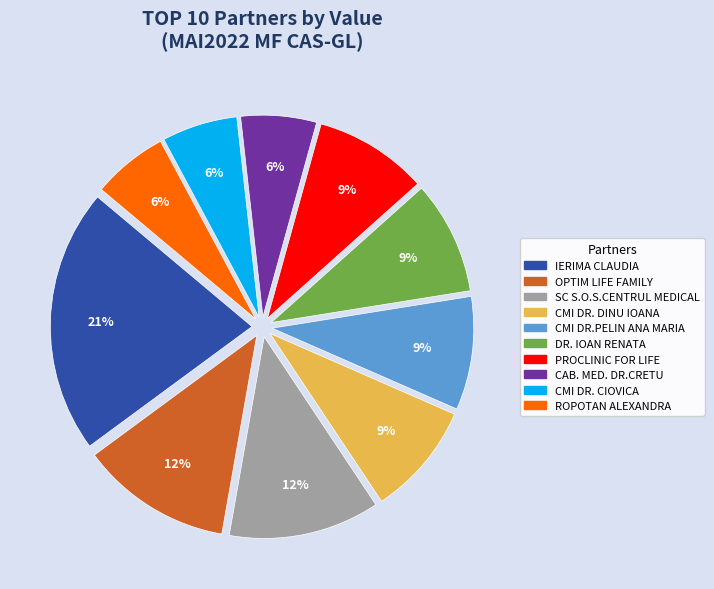

Is there a majority slice in this chart?

No